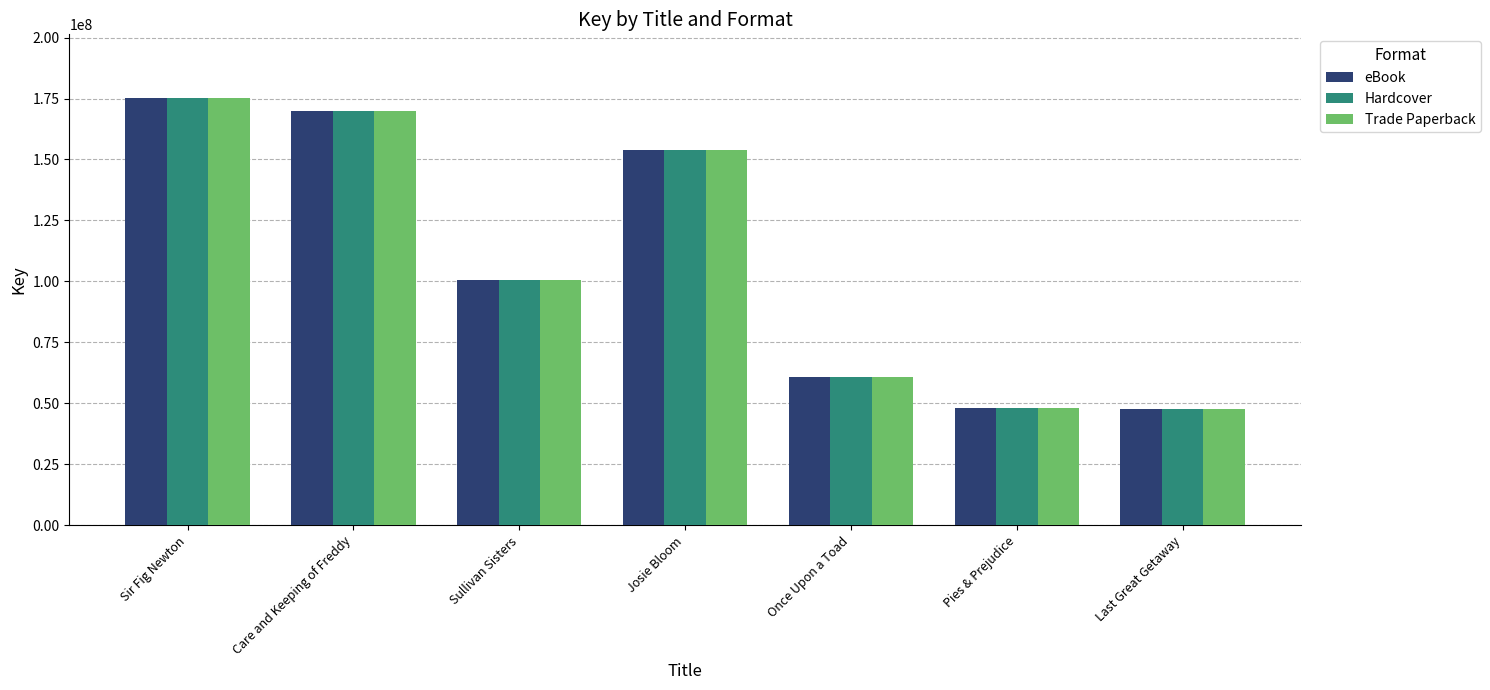

What is the approximate value of eBook at Last Great Getaway?

47809737